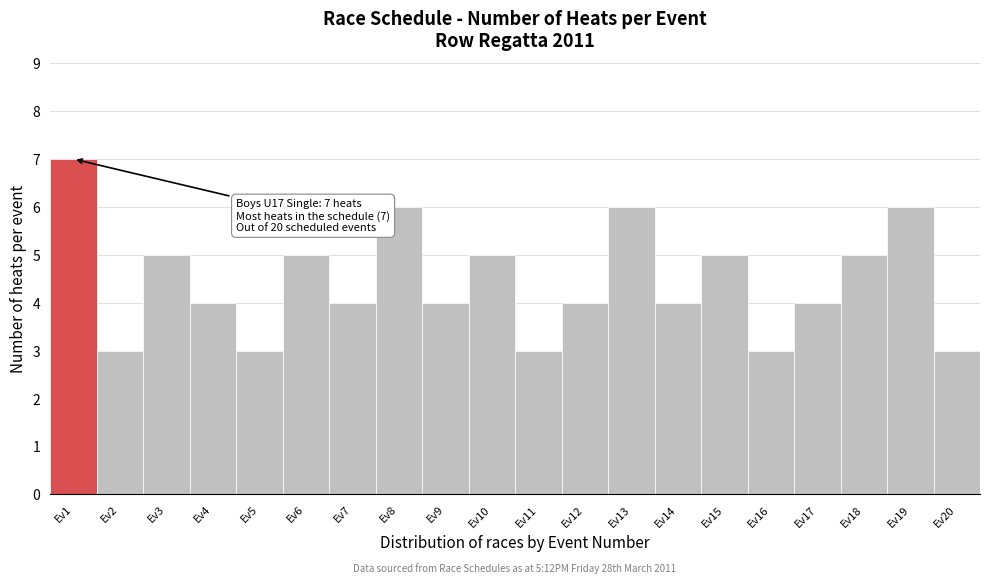

Reading right to left, what are all the values shown in this chart?

Ev20=3	Ev19=6	Ev18=5	Ev17=4	Ev16=3	Ev15=5	Ev14=4	Ev13=6	Ev12=4	Ev11=3	Ev10=5	Ev9=4	Ev8=6	Ev7=4	Ev6=5	Ev5=3	Ev4=4	Ev3=5	Ev2=3	Ev1=7